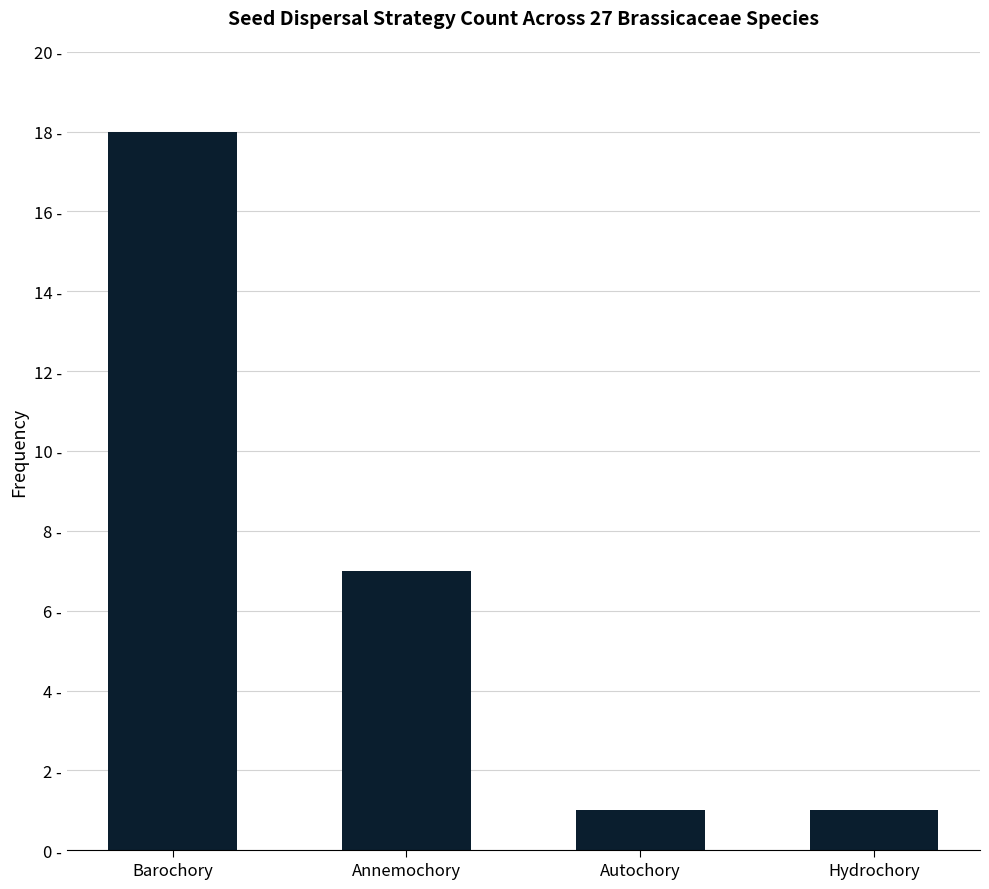

At which label does the data first exceed 7?

Barochory